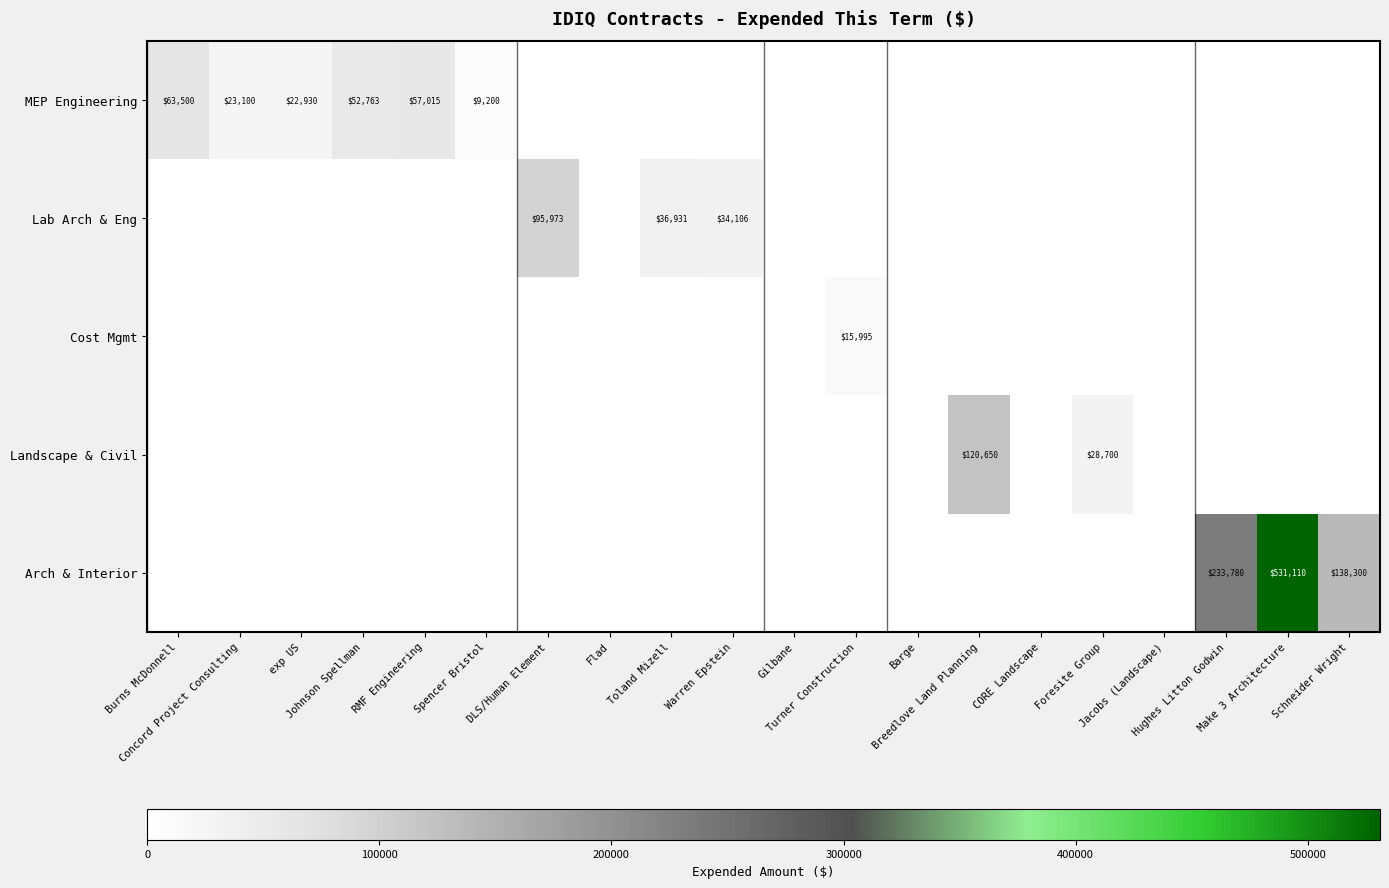

True or false: Cost Mgmt has a value of -5121 at Breedlove Land Planning.

False